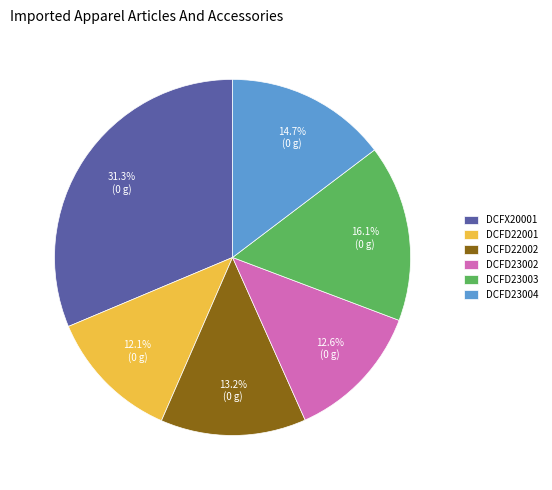

How much of the chart is everything except DCFD23003?

83.9%